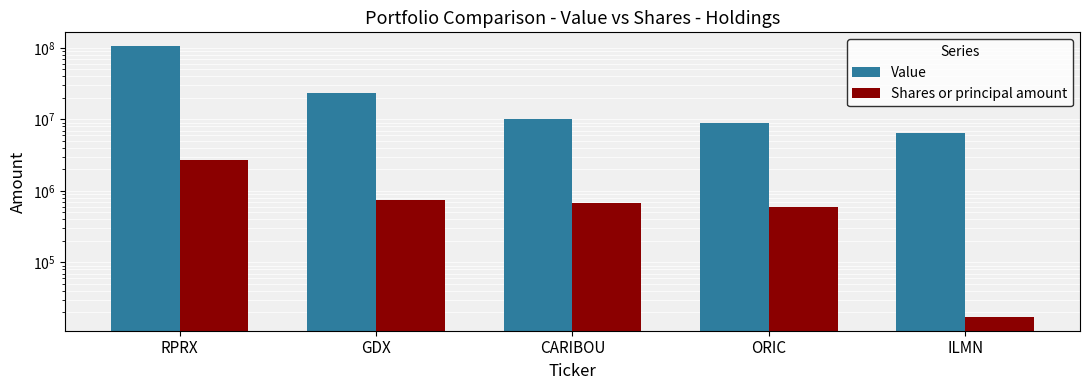

Which category has the highest value across all series?

RPRX